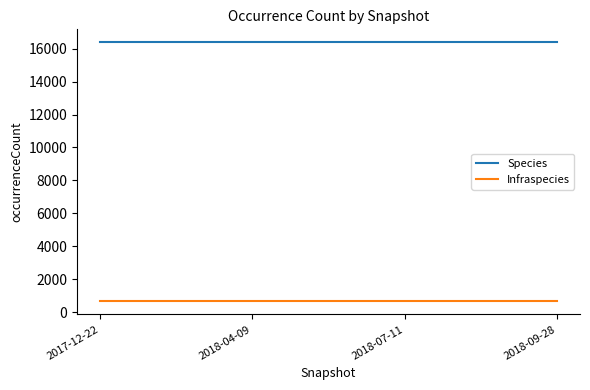

Reading left to right, list all the values displayed in this chart.

Species: 16379	16379	16379	16379
Infraspecies: 663	663	663	663